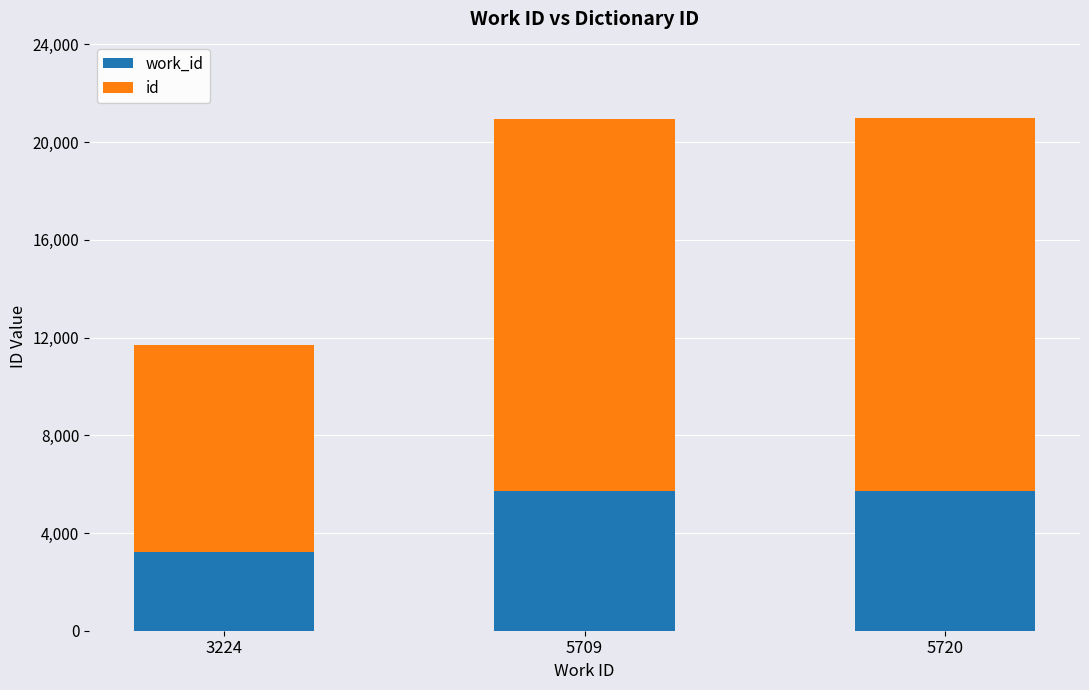

At which category is the sum across all series the highest?

5720